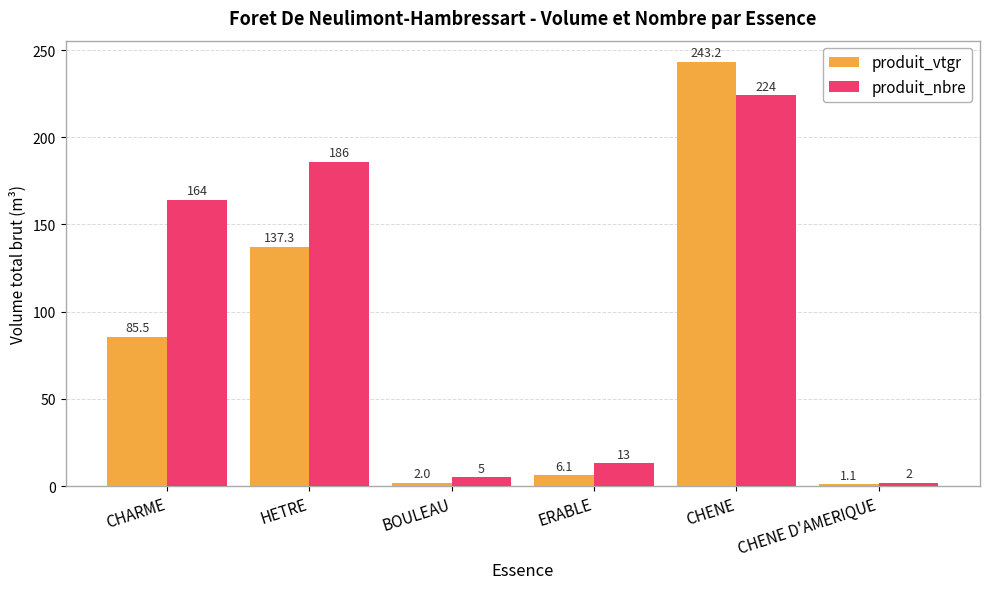

Which series has the largest range (max minus min)?

produit_vtgr